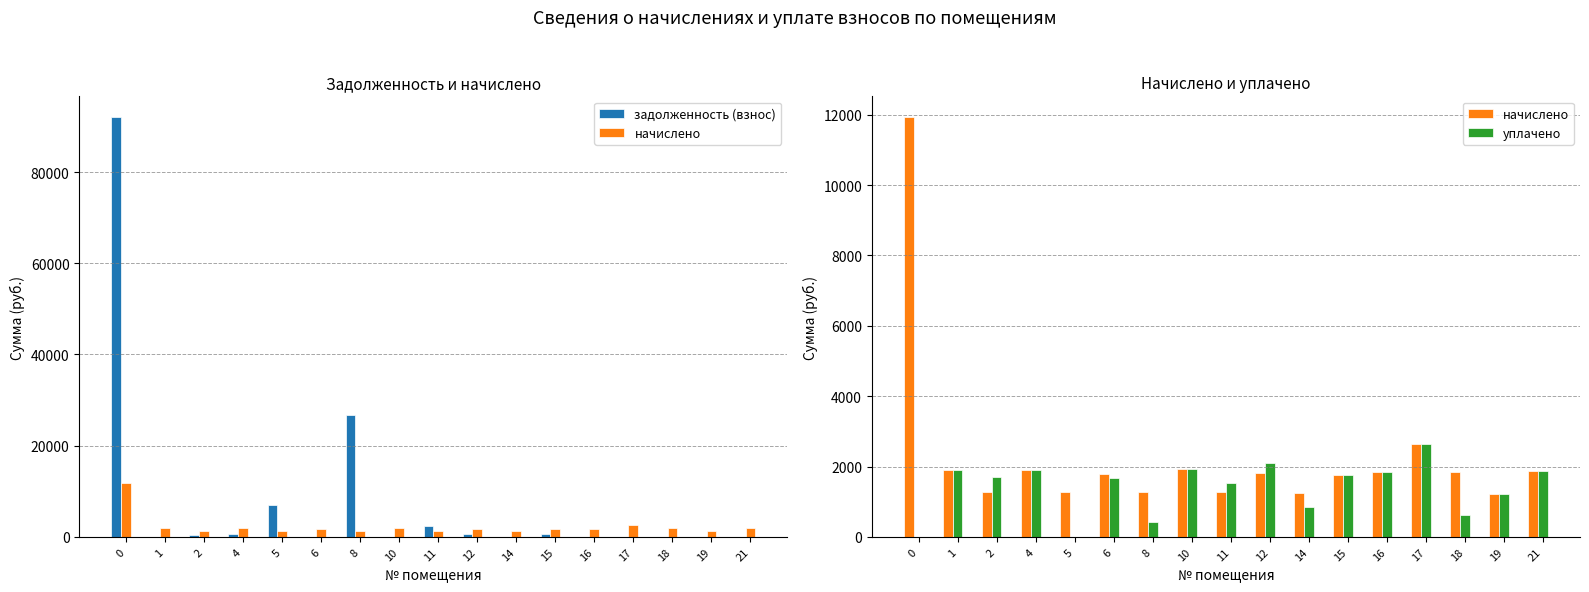

Which series has the widest spread of values?

задолженность (взнос)